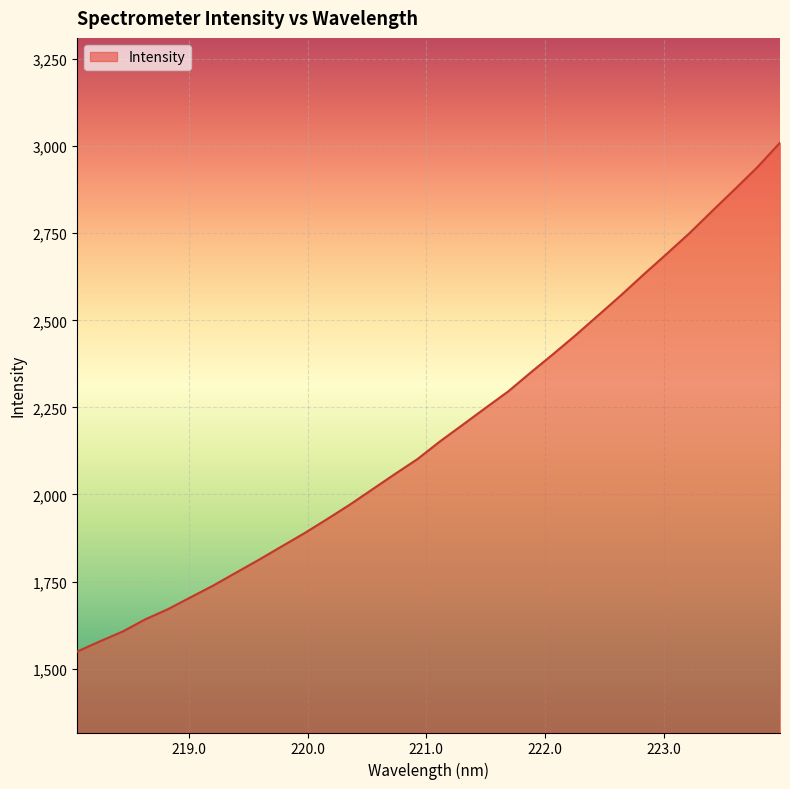

How many lines are shown in the chart?

1